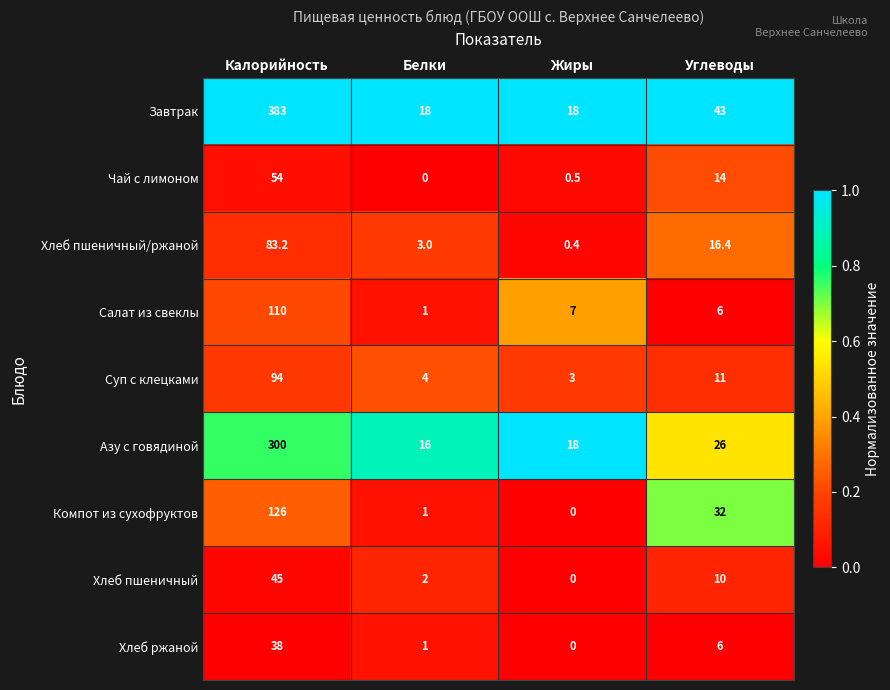

List the series in order of their peak value, lowest first.

Хлеб ржаной, Хлеб пшеничный, Чай с лимоном, Хлеб пшеничный/ржаной, Суп с клецками, Салат из свеклы, Компот из сухофруктов, Азу с говядиной, Завтрак